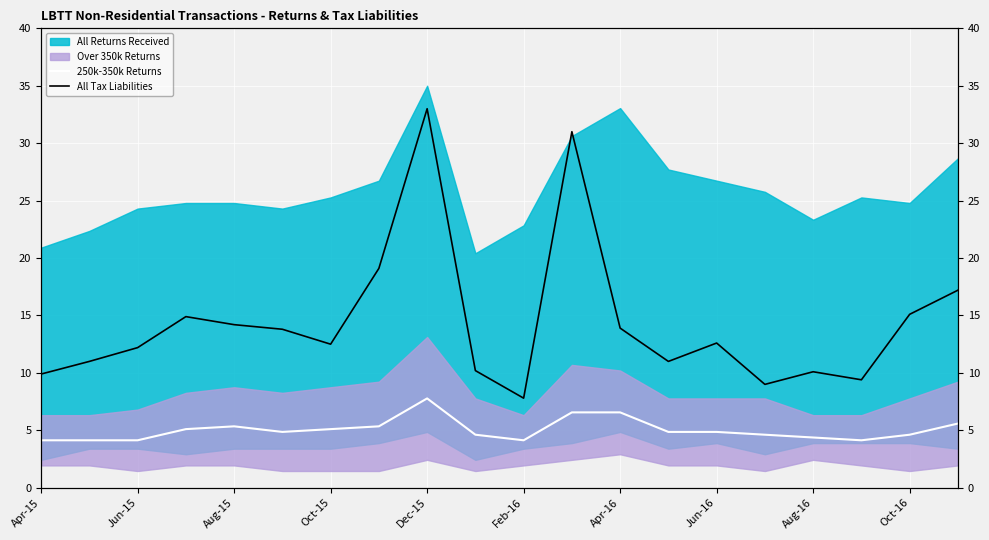

How many interior local valleys does the All Tax Liabilities series have?

5